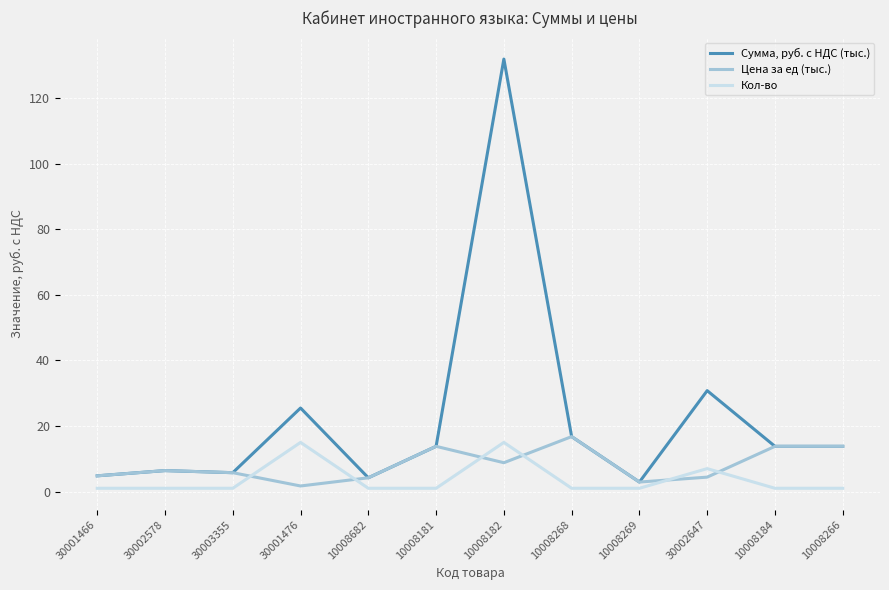

What position from the right is 10008682?

8